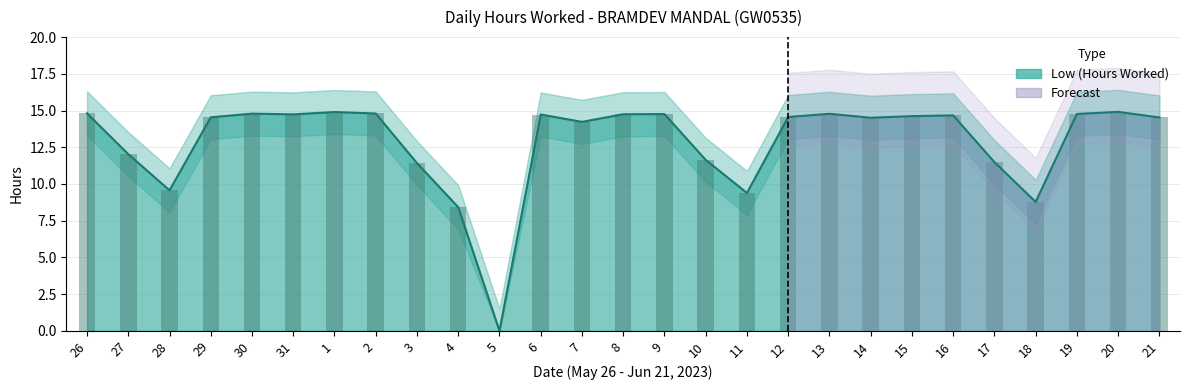

What is the change in value from 27 to 16?

+2.6